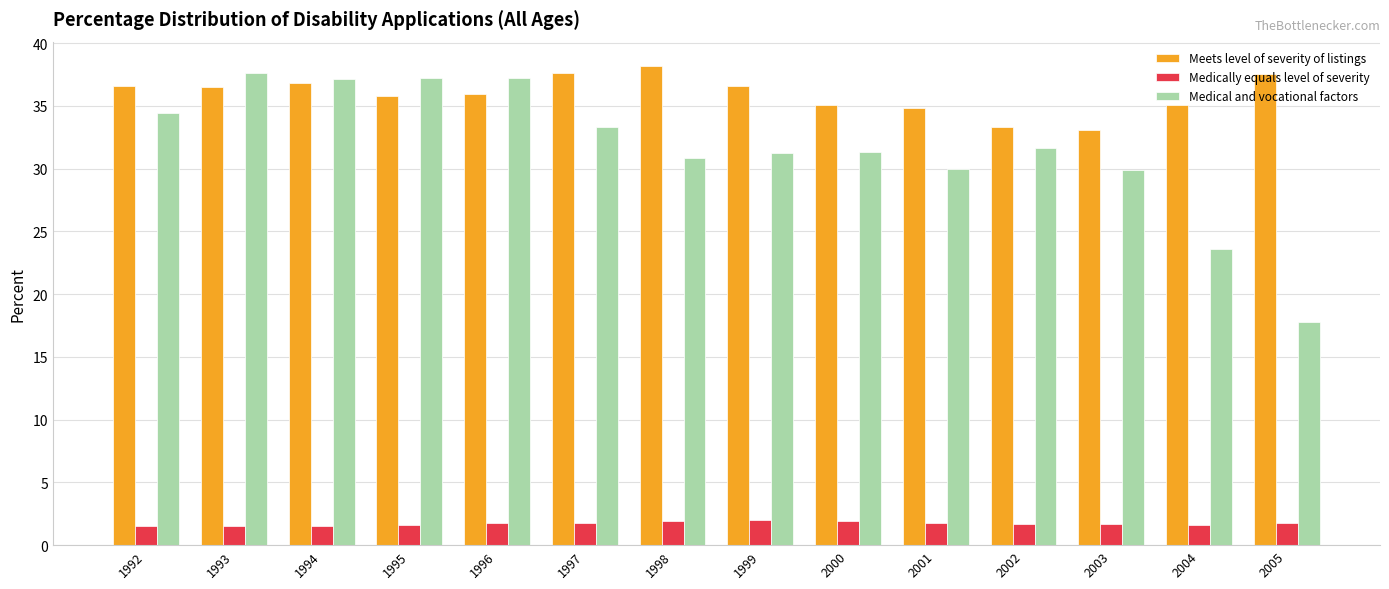

At 1997, list the series in order from smallest to largest.

Medically equals level of severity, Medical and vocational factors, Meets level of severity of listings